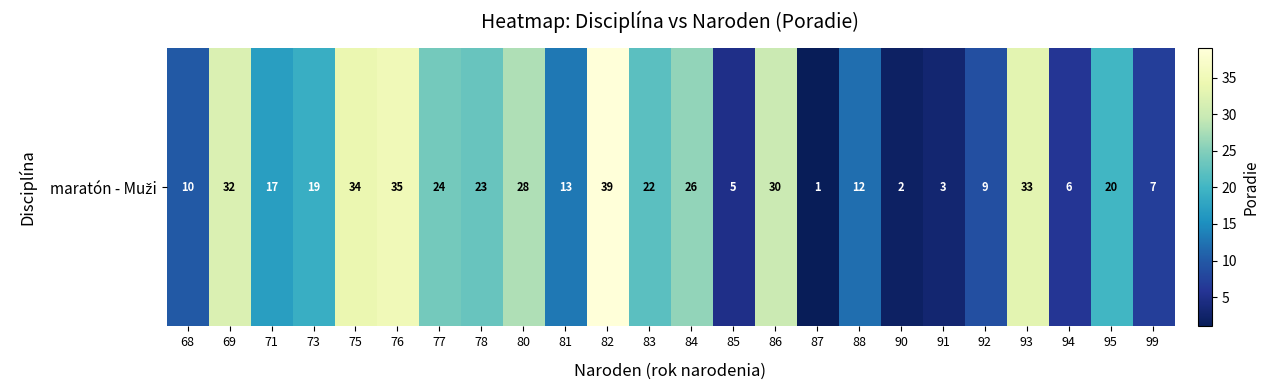

What is the difference between the maximum and second lowest values?

37